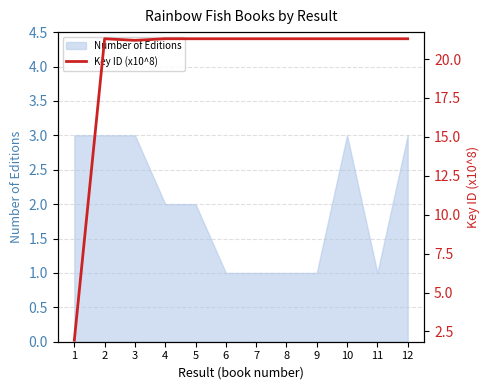

Which has a higher value, 9 or 8?

8